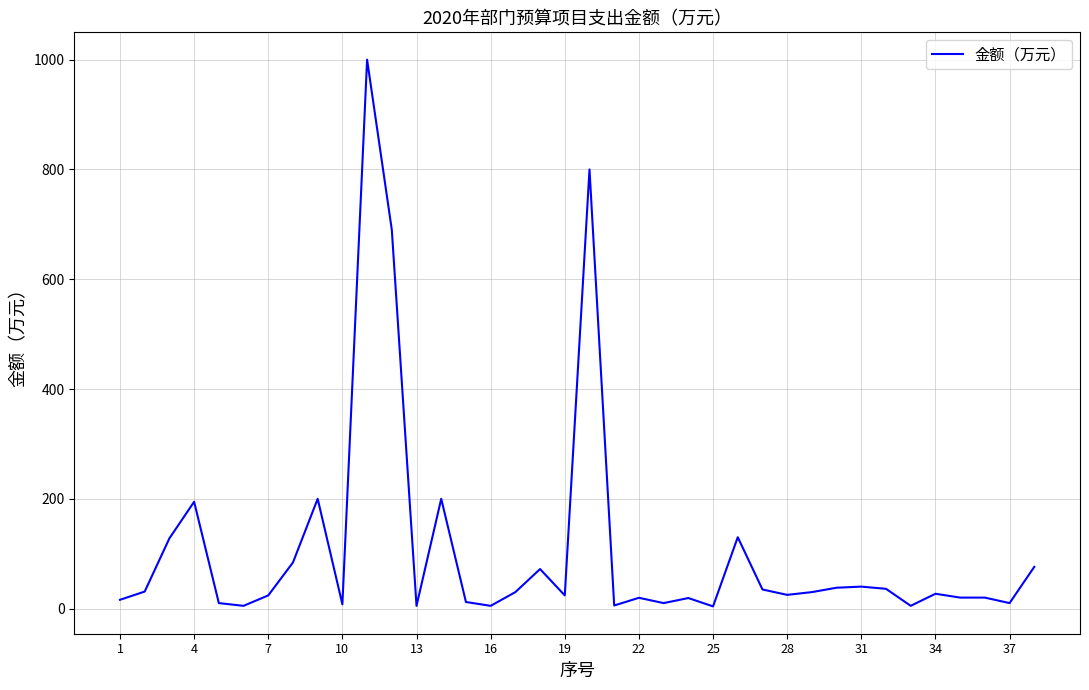

What is the difference between the maximum and second lowest values?

995.0